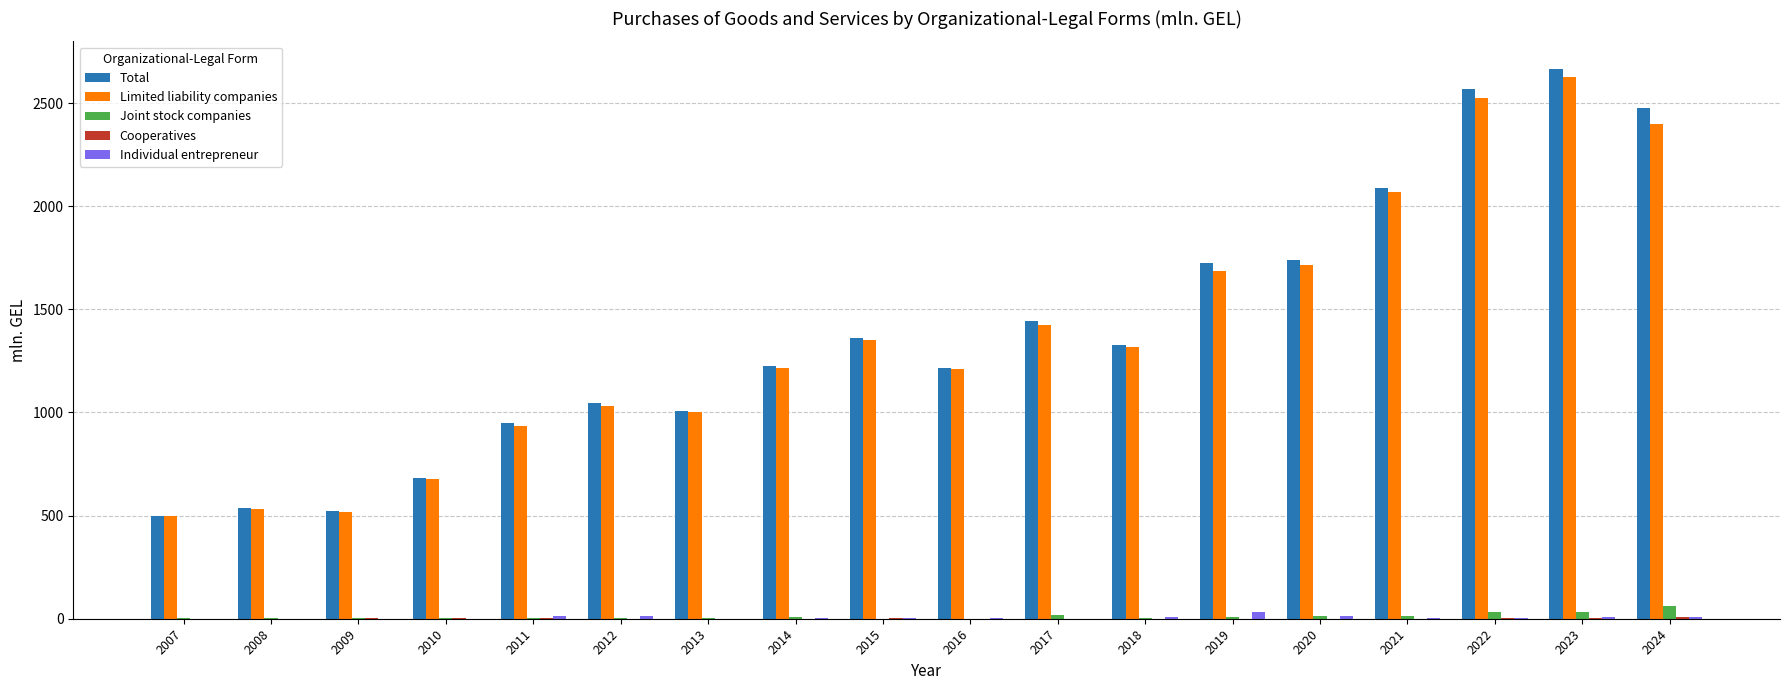

How many series are shown in this chart?

5